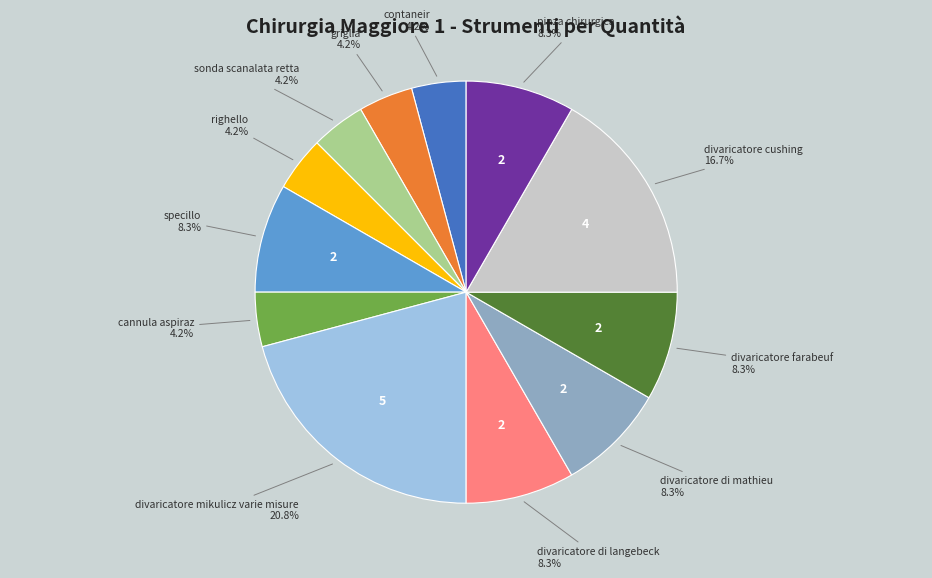

What is the ratio of the value at sonda scanalata retta to the value at divaricatore di langebeck?

0.5